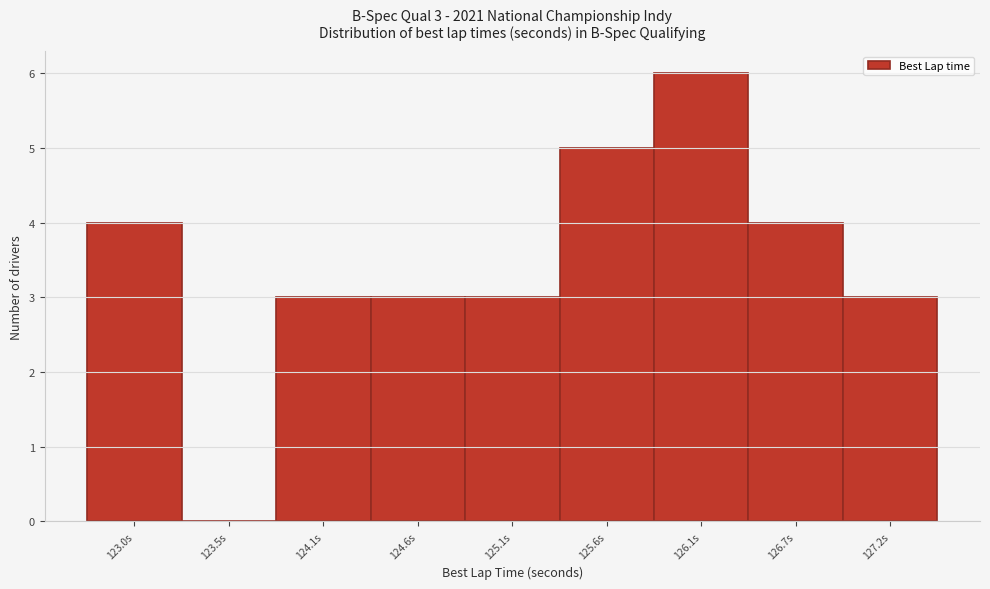

Reading left to right, what are all the values shown in this chart?

123.0s=4	123.5s=0	124.1s=3	124.6s=3	125.1s=3	125.6s=5	126.1s=6	126.7s=4	127.2s=3